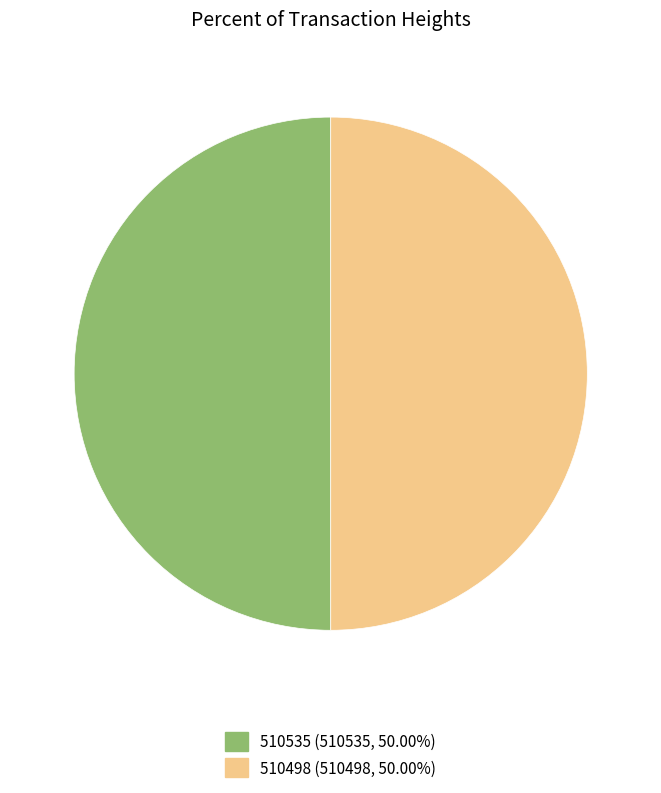

Is the sum of 510535 (510535, 50.00%) and 510498 (510498, 50.00%) greater than half?

Yes